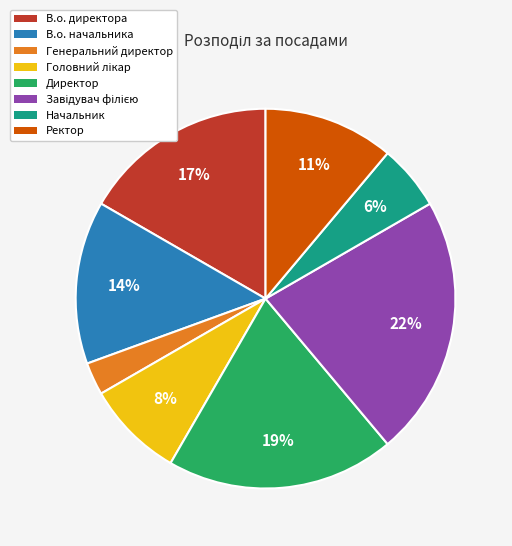

Between Директор and В.о. начальника, which is larger?

Директор